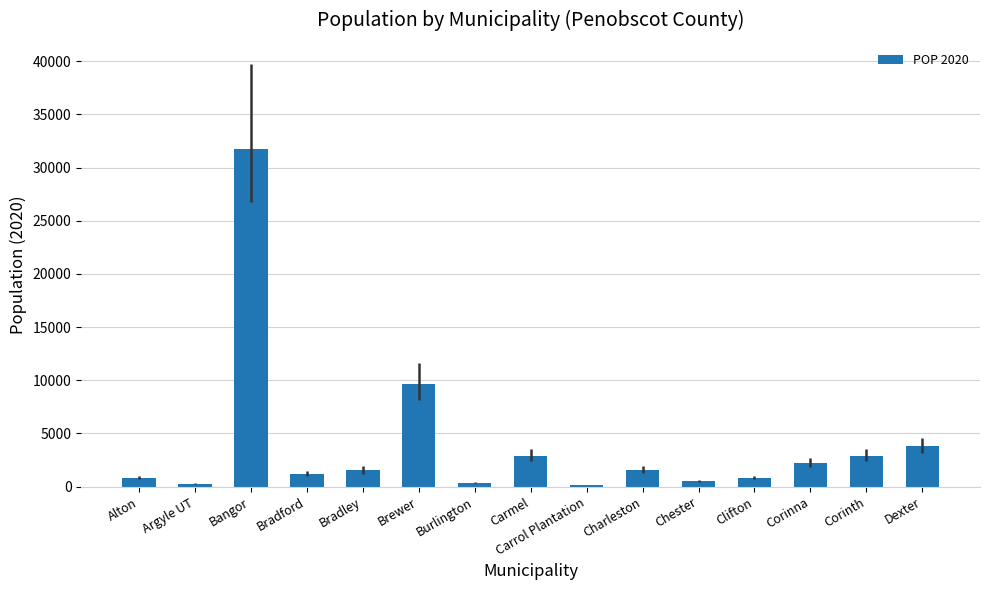

What is the difference between the maximum and minimum values?

31615